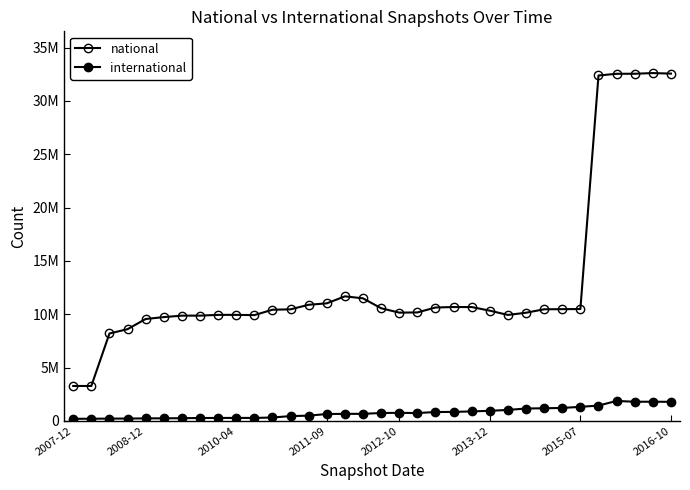

What is the minimum value shown in the chart?

202248